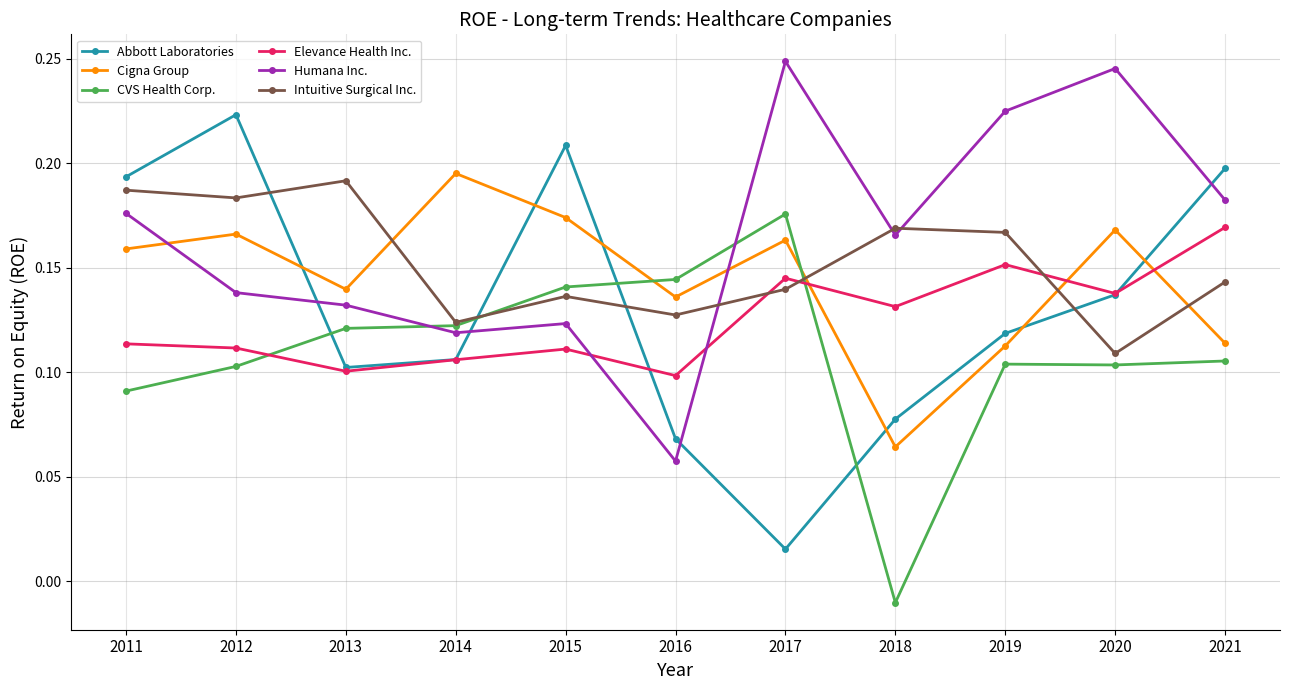

At which label does CVS Health Corp. first exceed 0?

2011